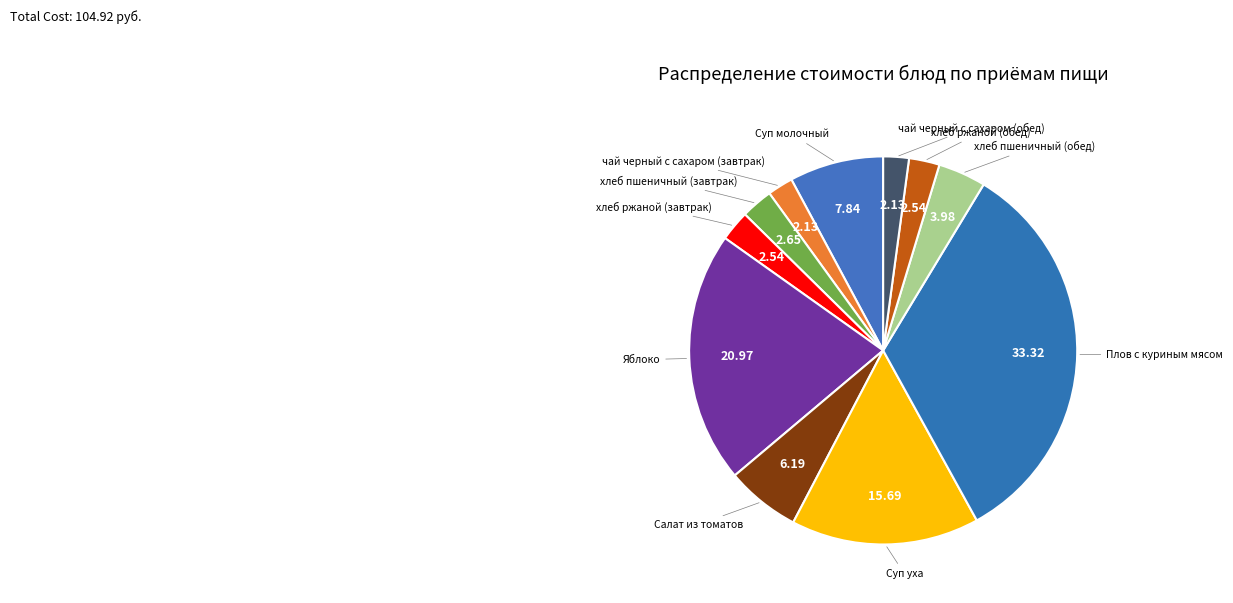

How many slices are in this pie chart?

11